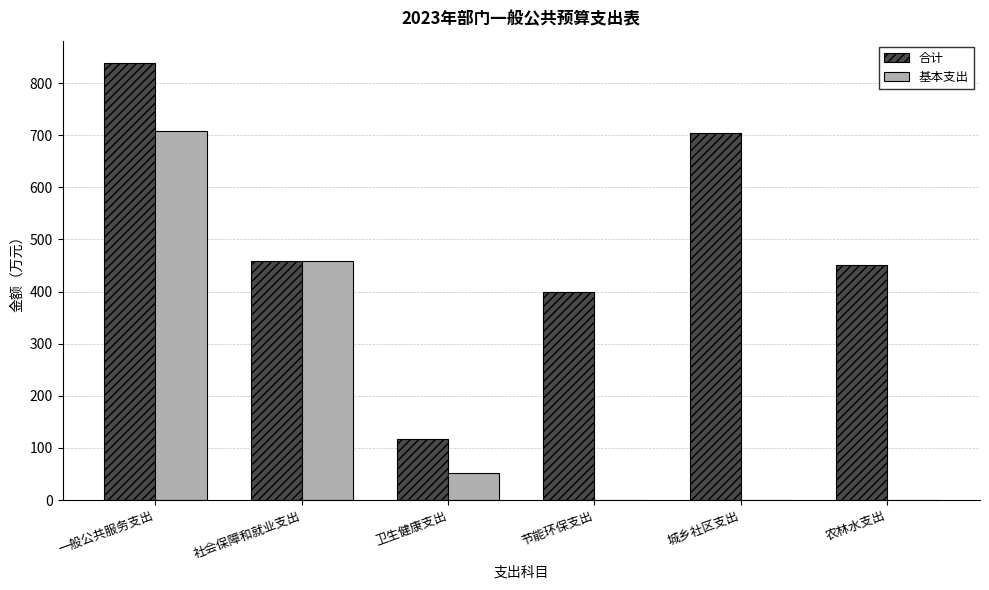

Which category has the highest value across all series?

一般公共服务支出